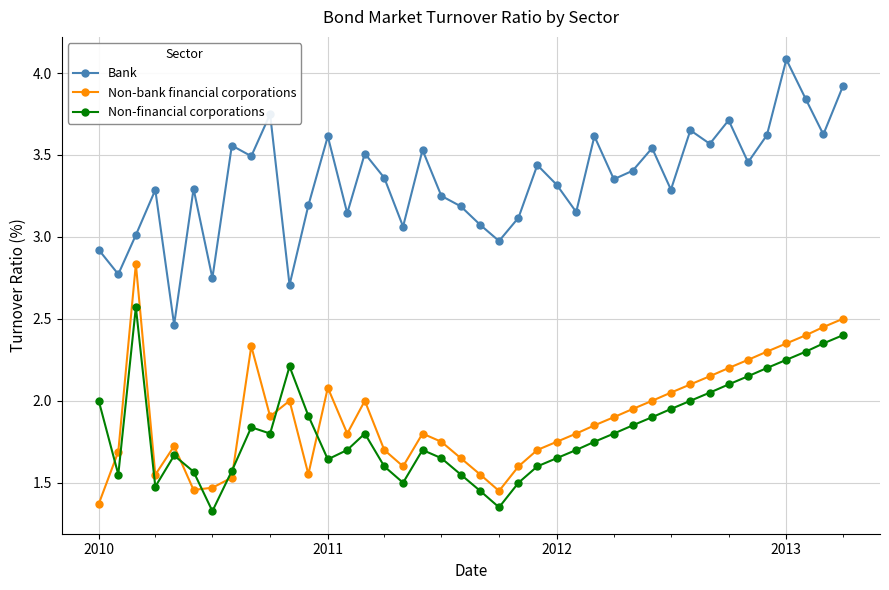

How many distinct data groups are displayed?

3